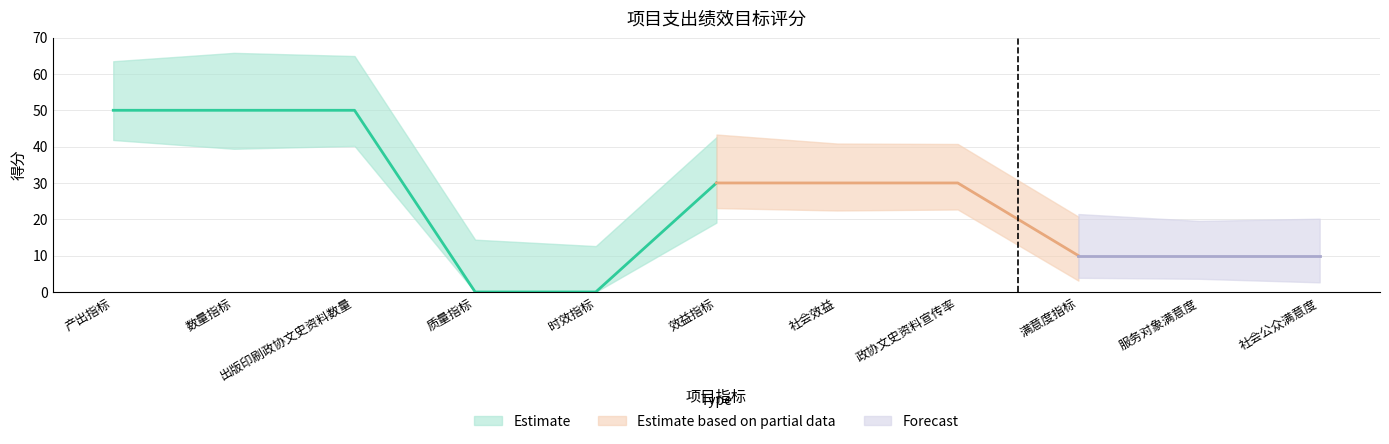

Which label corresponds to the smallest value in the chart?

质量指标